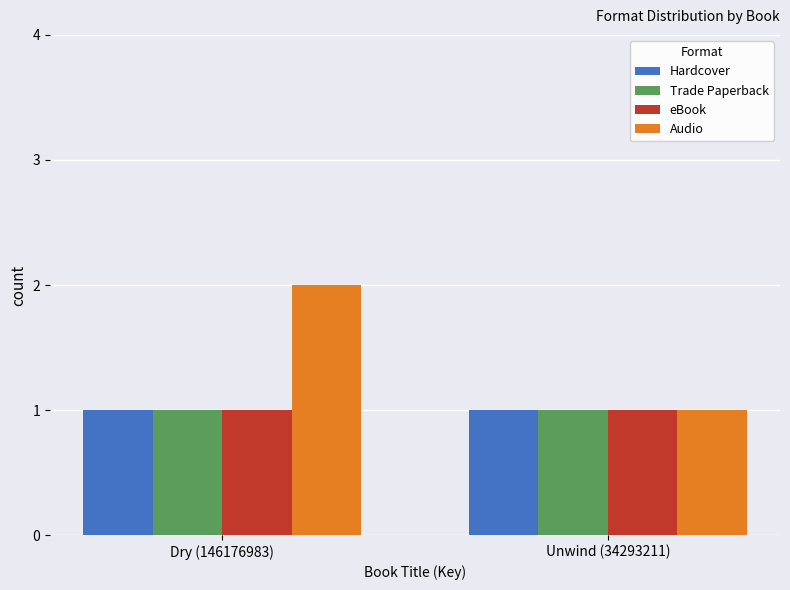

What are all the series names shown in the legend?

Hardcover, Trade Paperback, eBook, Audio